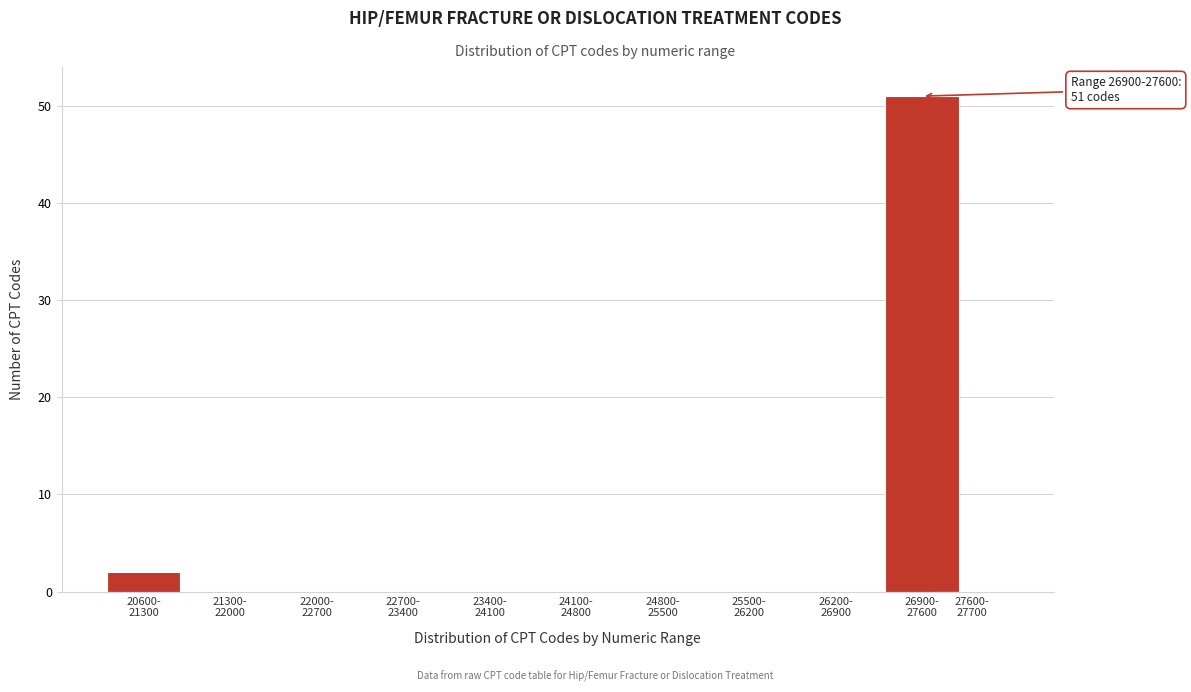

What is the greatest value displayed?

51